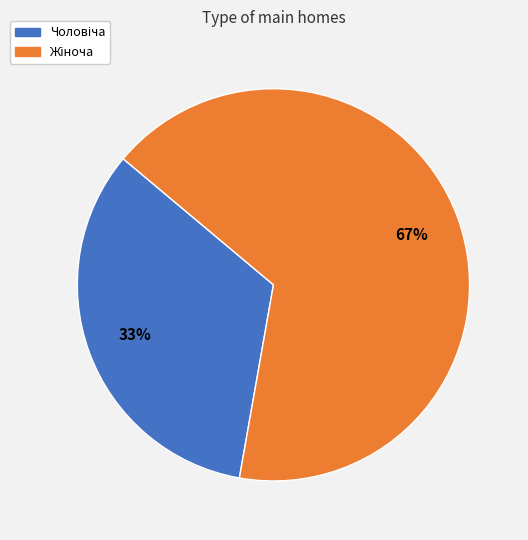

To the nearest percent, what is the average slice percentage?

50%